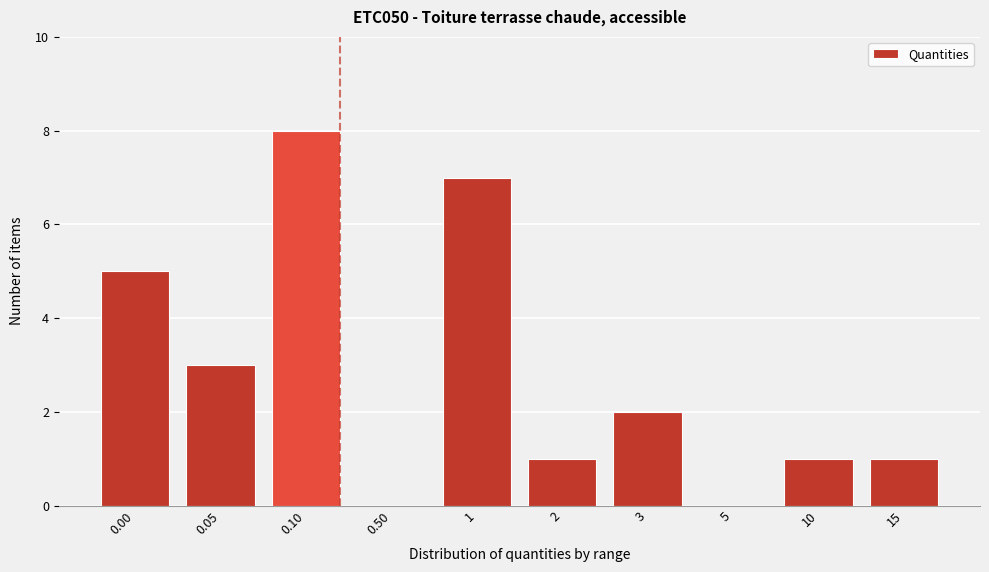

Reading left to right, transcribe all the data shown in this chart.

0.00=5	0.05=3	0.10=8	0.50=0	1=7	2=1	3=2	5=0	10=1	15=1